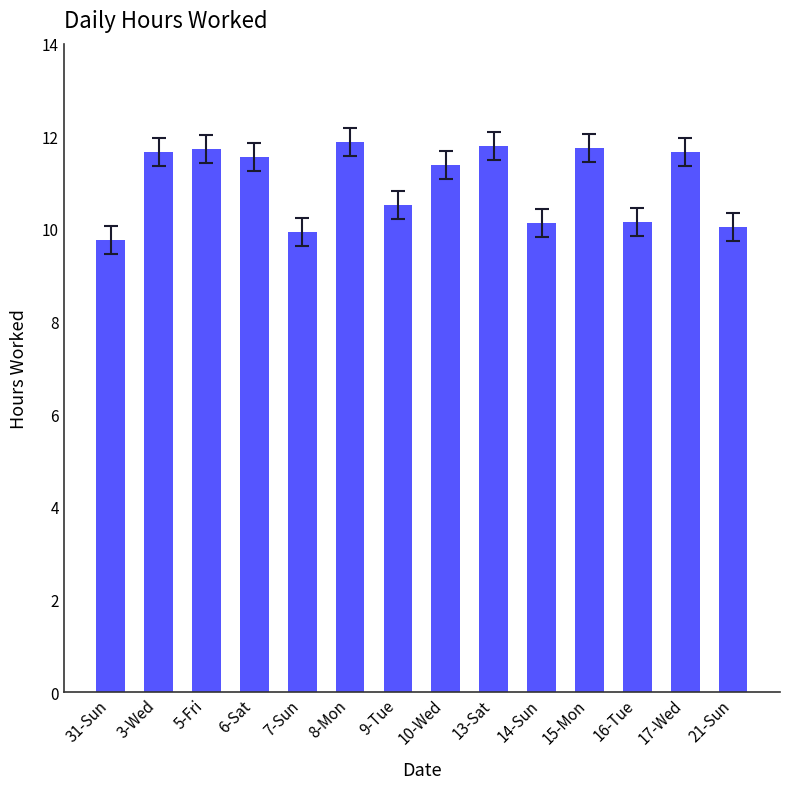

True or false: the data shows 11.7 at 3-Wed.

True